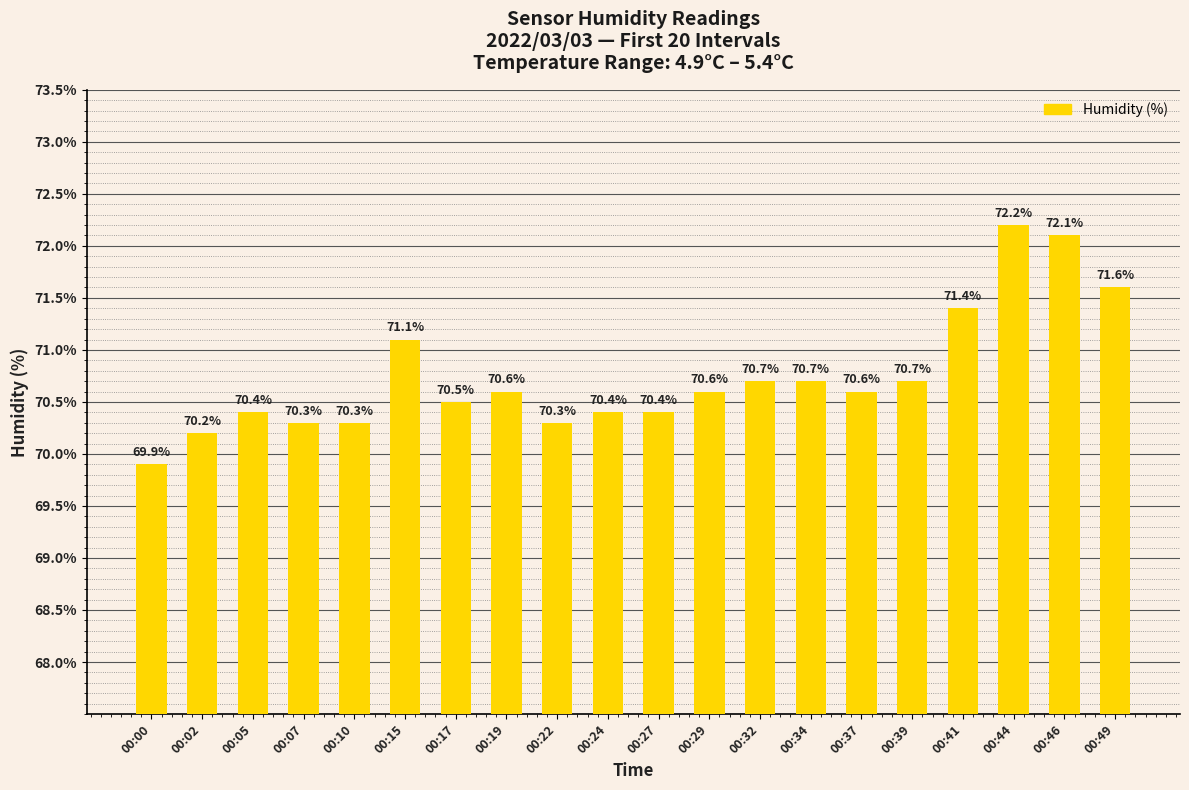

At which label is the value closest to 71?

00:15